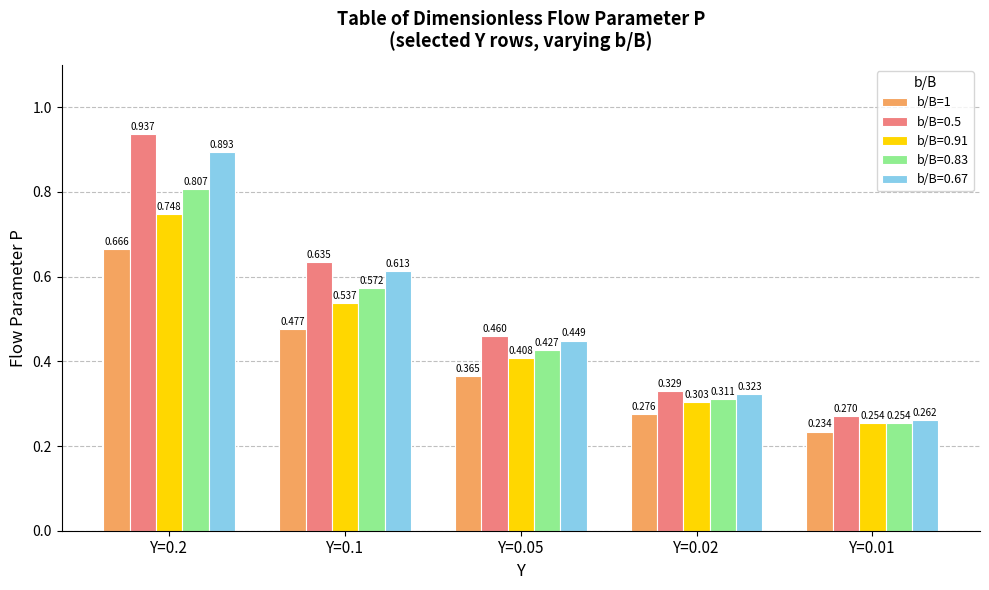

How many series are shown in this chart?

5